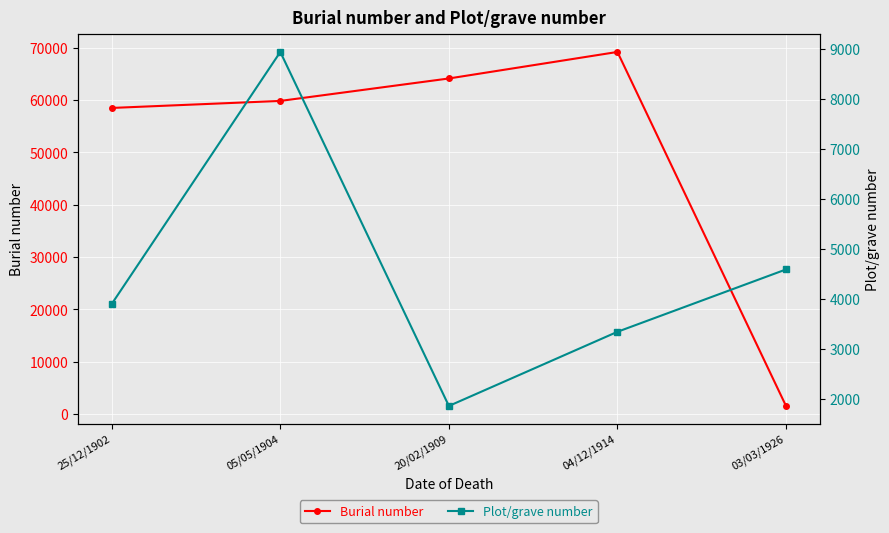

True or false: Burial number has more than 1 points higher than both neighbors.

False